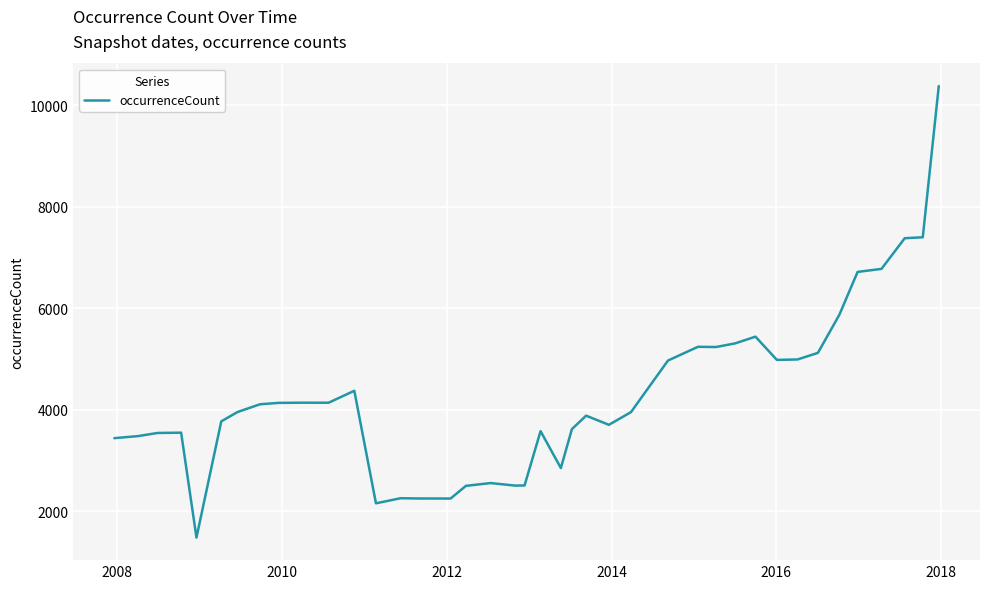

What is the difference between the maximum and minimum values?

8898